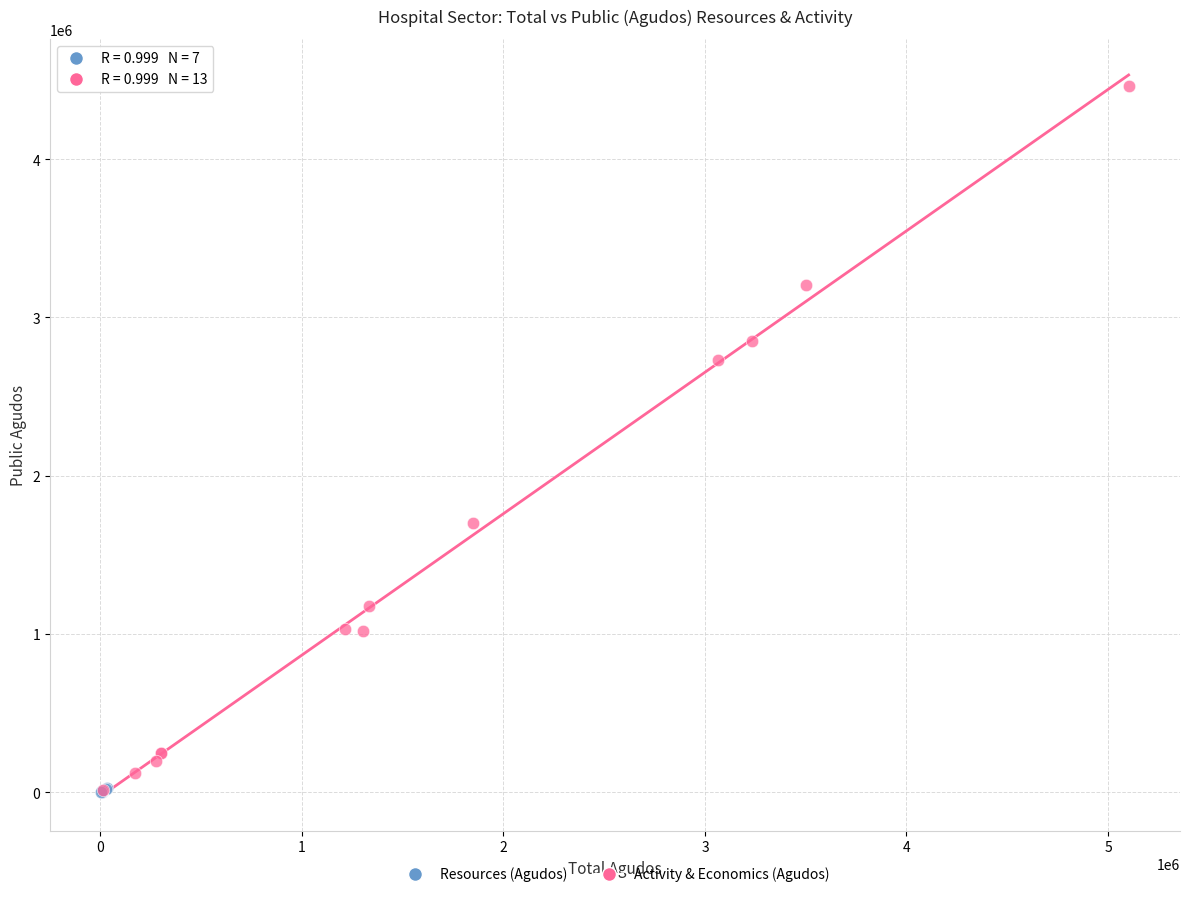

Which series contains the highest Y value?

Activity & Economics (Agudos)